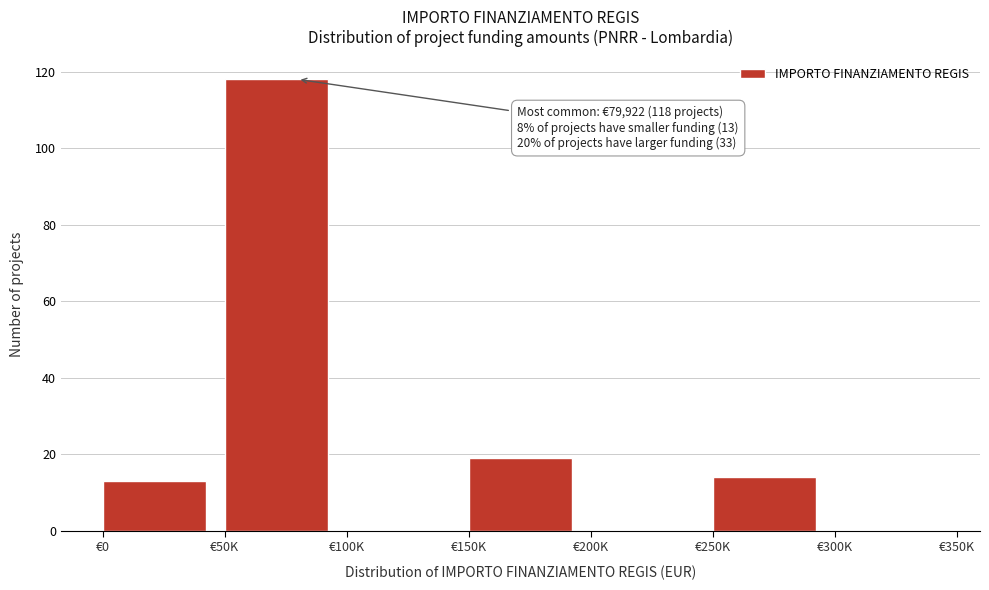

Reading right to left, extract all data points from this chart.

€300K=0	€250K=14	€200K=0	€150K=19	€100K=0	€50K=118	€0=13